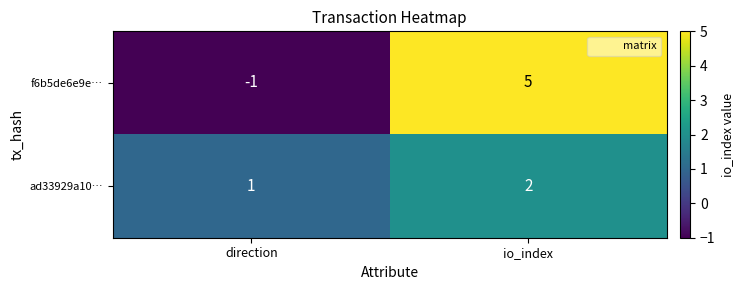

Which series changed the most between direction and io_index?

f6b5de6e9e…